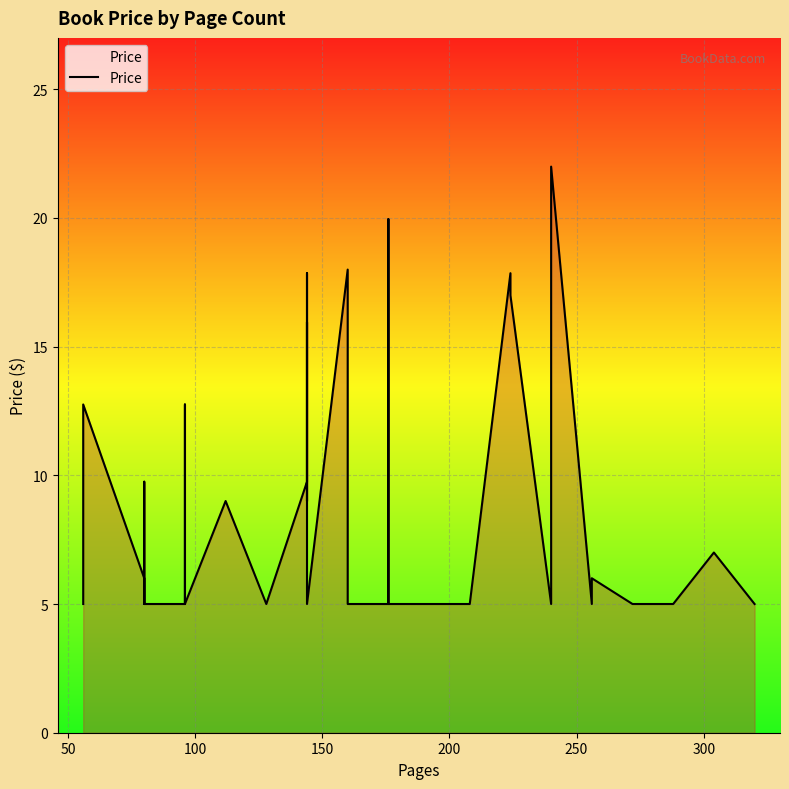

Reading left to right, transcribe all the data shown in this chart.

5.0	12.8	6.0	6.0	5.0	5.0	9.8	5.0	5.0	12.8	5.0	9.0	5.0	9.8	15.9	9.8	9.0	17.9	5.0	18.0	9.0	5.0	5.0	19.9	5.0	5.0	5.0	5.0	17.9	17.0	5.0	5.0	22.0	5.0	6.0	5.0	5.0	5.0	7.0	5.0